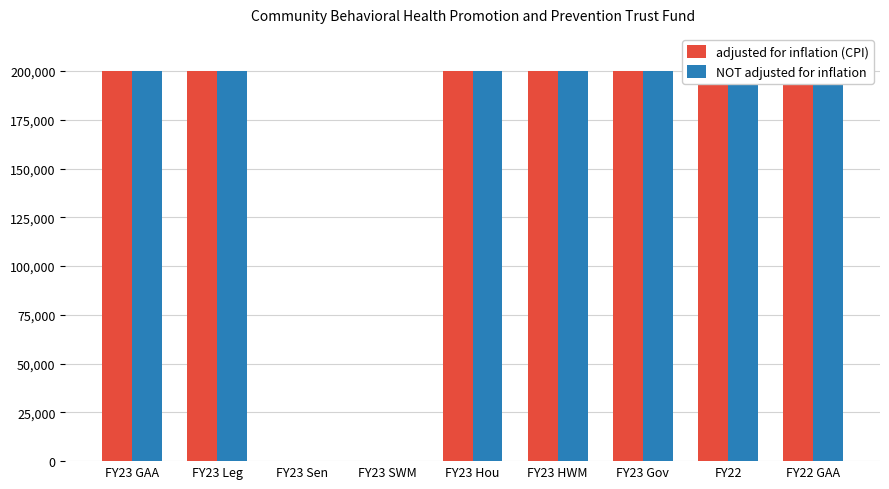

What are all the series names shown in the legend?

adjusted for inflation (CPI), NOT adjusted for inflation